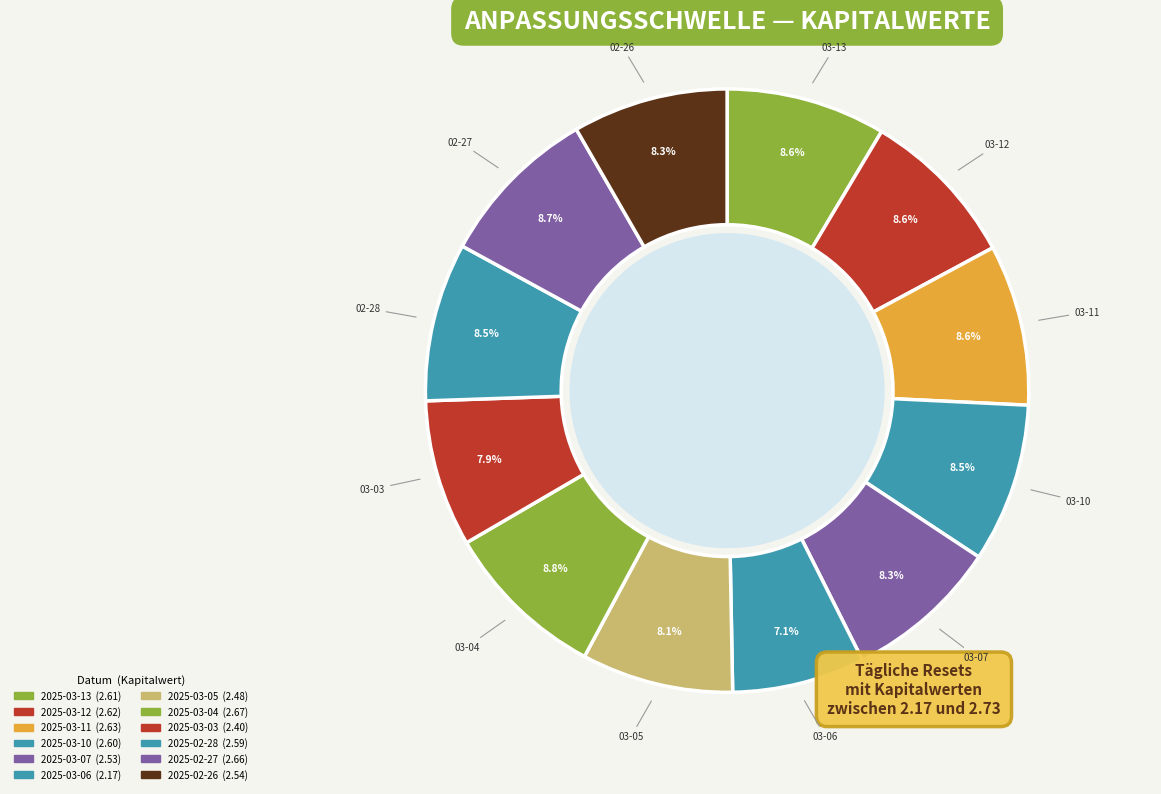

Which slice is the largest?

2025-03-04